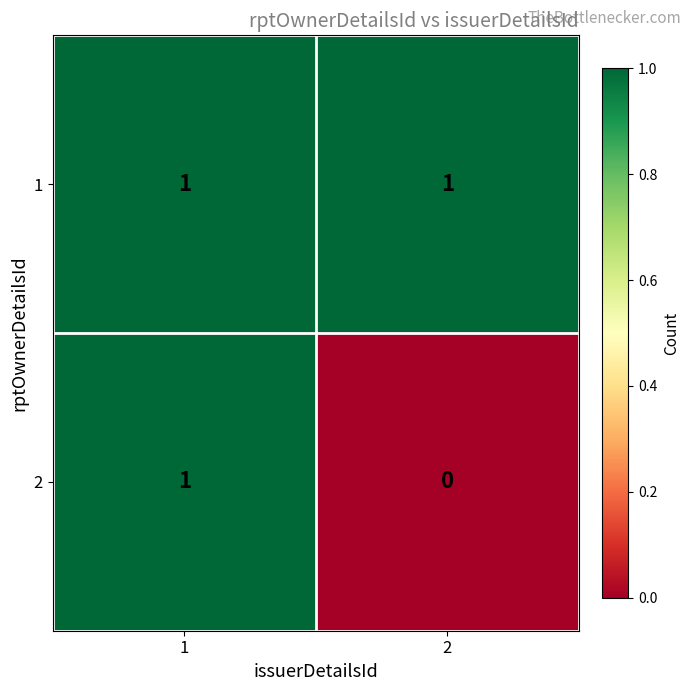

Reading left to right, what are all the values shown in this chart?

1: 1	1
2: 1	0